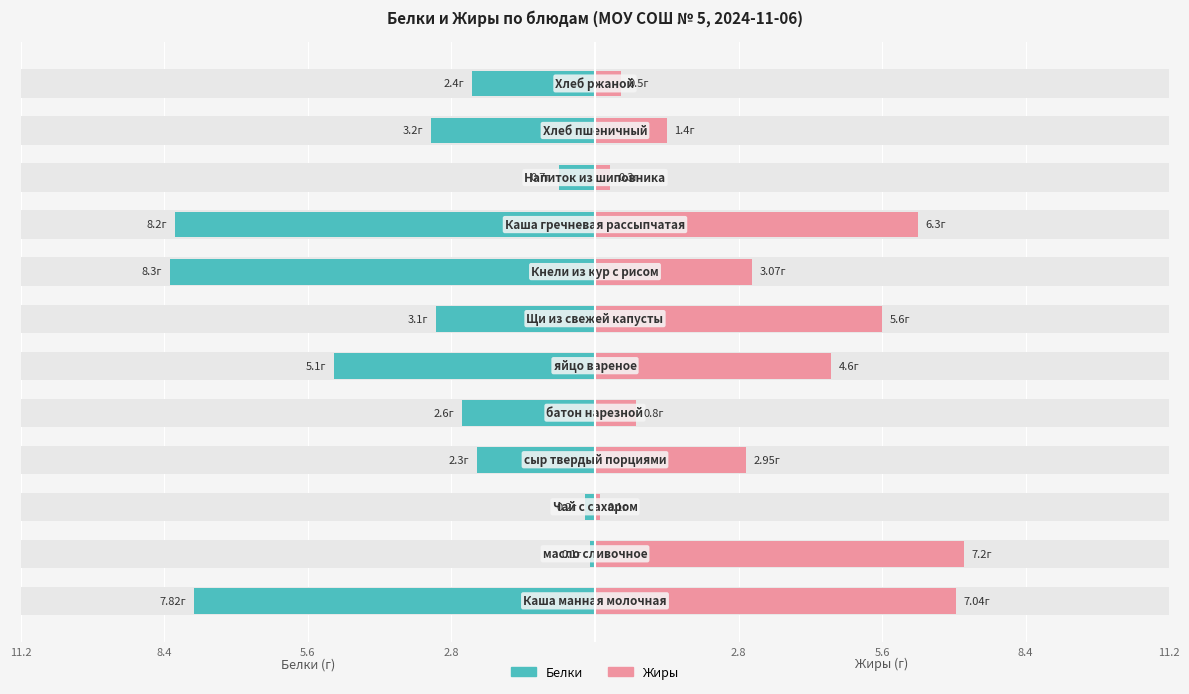

At how many categories does at least one series exceed -1?

12